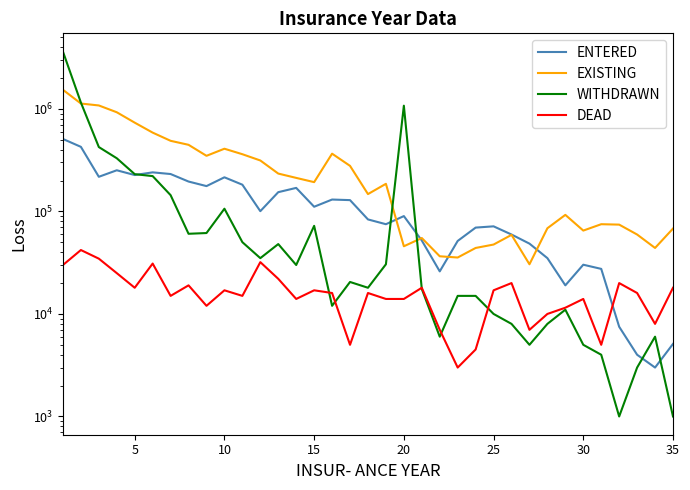

Reading left to right, list all the values displayed in this chart.

ENTERED: 508500	426100	217500	251800	226200	240300	231400	195500	176500	215000	182100	100500	154000	169500	111000	130500	128800	83500	75000	90000	52000	26000	51500	69500	71500	59500	48500	35000	19000	30200	27500	7500	4000	3000	5100
EXISTING: 1534300	1127000	1079200	926400	733500	586500	487900	446000	348400	408500	361100	313700	233800	212200	192900	365500	278000	147500	185800	45700	55000	36500	35500	44000	47500	59000	30500	68500	92500	65000	75000	74300	59500	44000	68000
WITHDRAWN: 3618900	1152500	424100	329800	230800	220900	144000	60500	61500	106200	50100	35000	48000	30000	72300	12000	20500	18000	30500	1073800	17500	6000	15000	15000	10000	8000	5000	8000	11000	5000	4000	1000	3000	6000	1000
DEAD: 30000	42000	34600	25000	18000	31000	15000	19000	12000	17000	15000	32000	22000	14000	17000	16000	5000	16000	14000	14000	18000	7000	3000	4500	17000	20000	7000	10000	11500	14000	5000	20000	16000	8000	18000